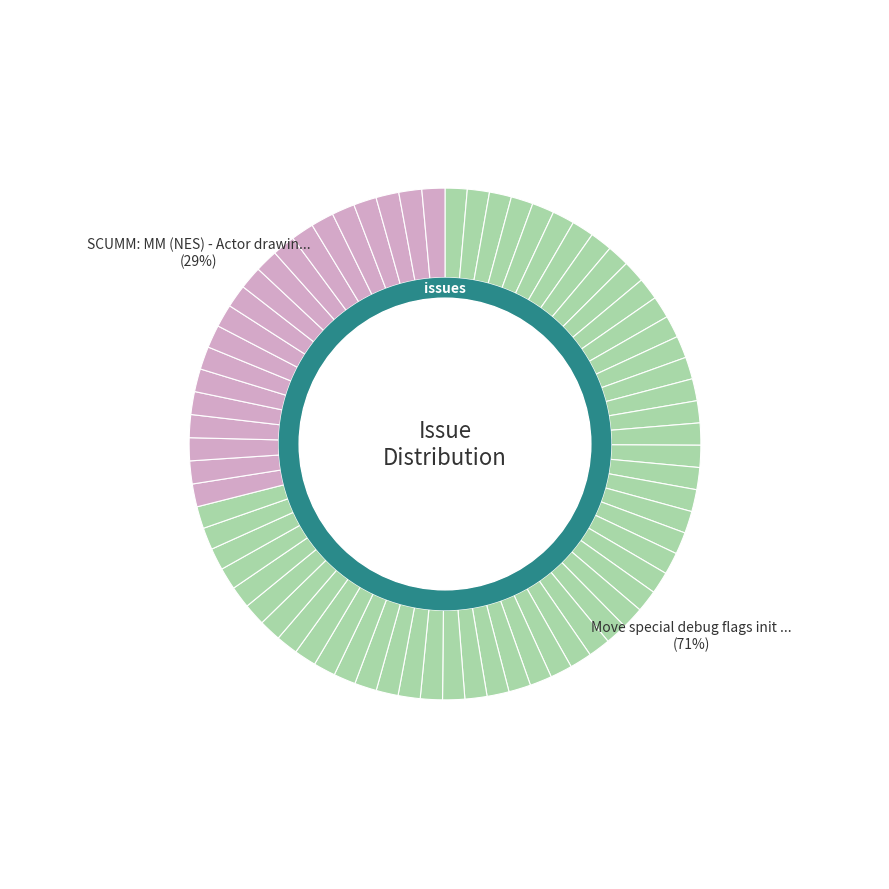

True or false: Move special debug flags init to plugin accounts for 65% of the total.

False